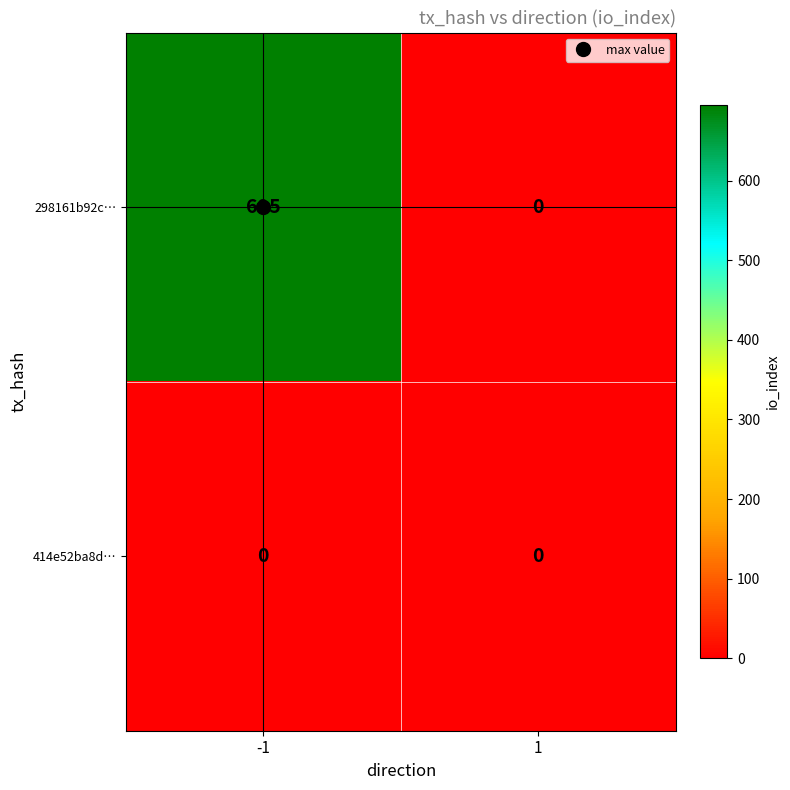

Which series has the largest range (max minus min)?

298161b92c…